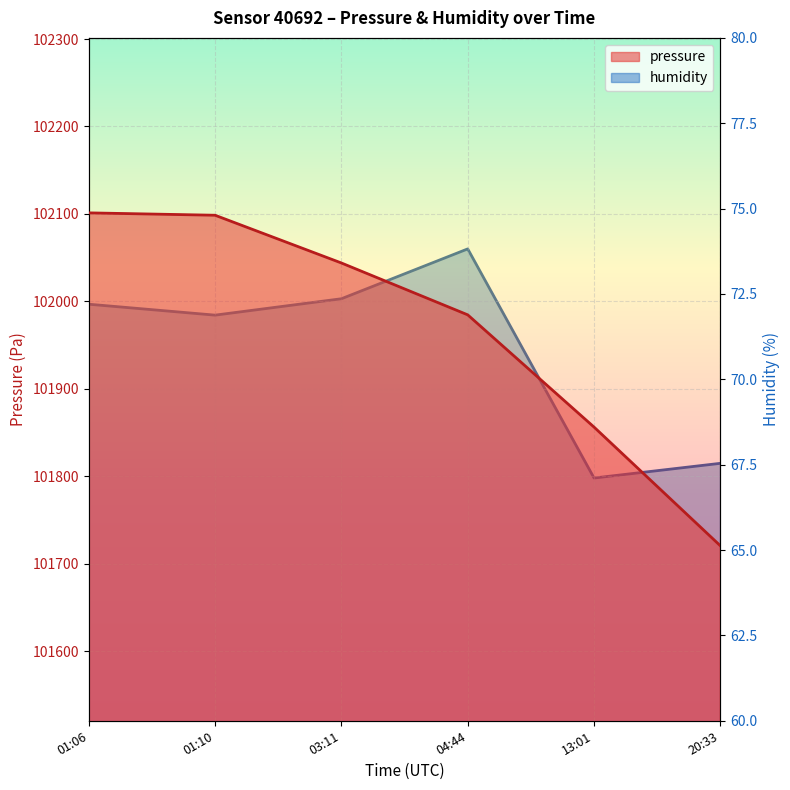

True or false: pressure has more than 2 points higher than both neighbors.

False